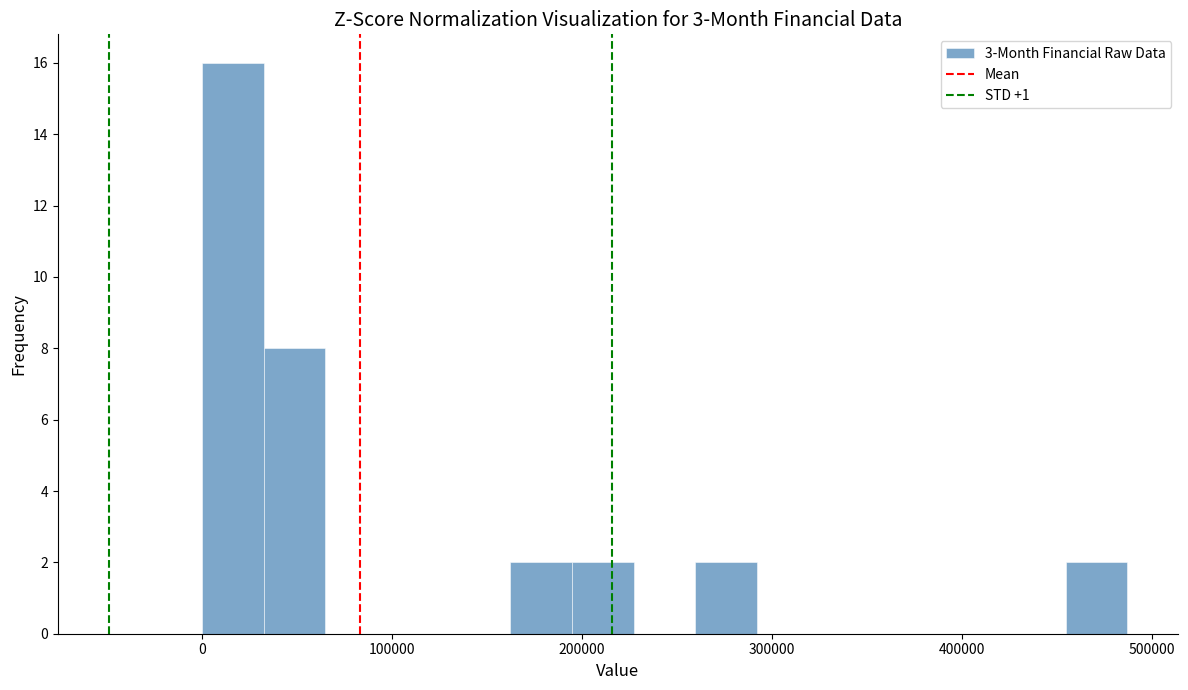

Around what value on the x-axis is the tallest bar? Give the approximate position of its centre, as read against the axis.

20000